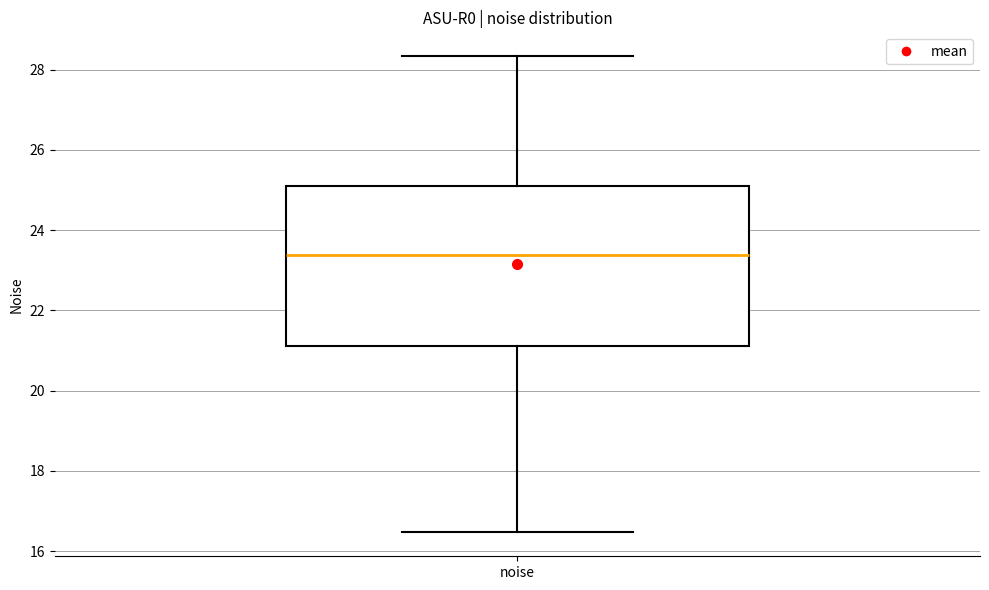

Where does the upper whisker of the box for noise end on the y-axis? The values are not printed on the chart, so give them approximately, as read against the axis.

28.4